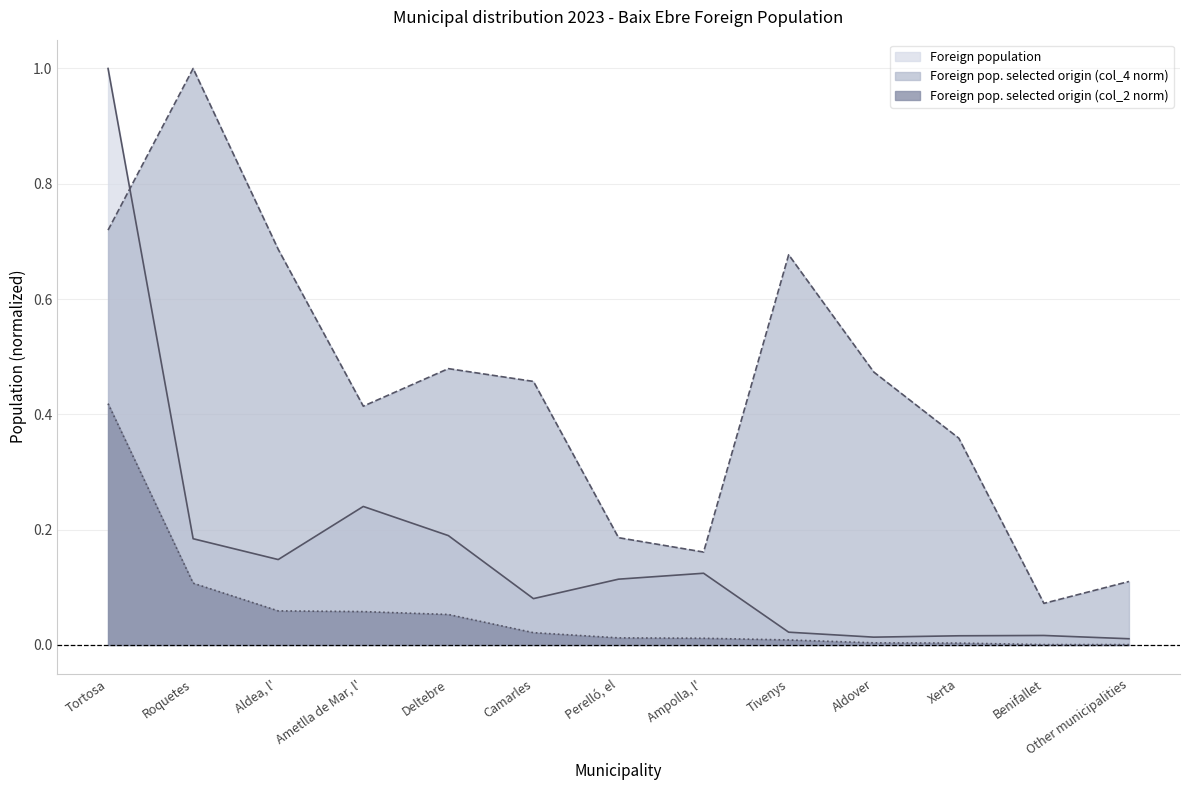

How many interior local valleys does the Foreign population selected origin col_4 series have?

3